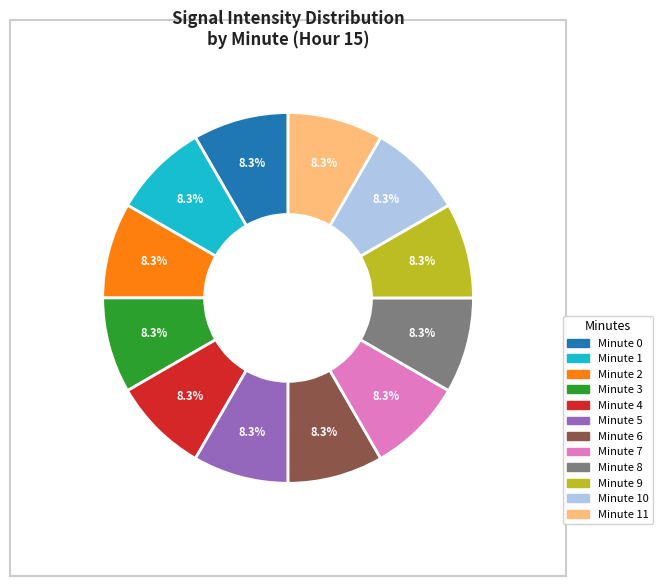

Is there a majority slice in this chart?

No